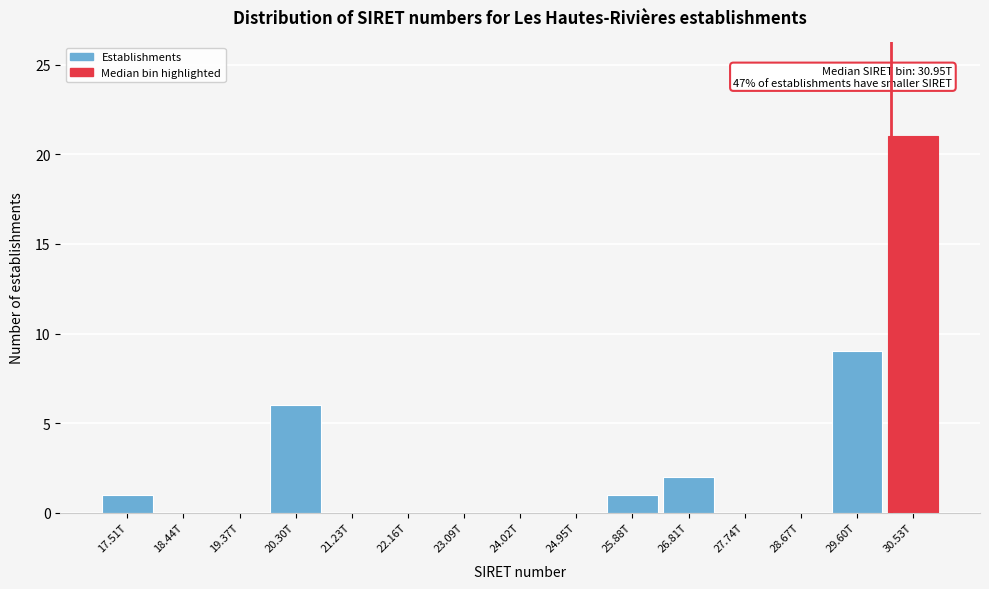

Reading left to right, extract all data points from this chart.

17.51T=1	18.44T=0	19.37T=0	20.30T=6	21.23T=0	22.16T=0	23.09T=0	24.02T=0	24.95T=0	25.88T=1	26.81T=2	27.74T=0	28.67T=0	29.60T=9	30.53T=21